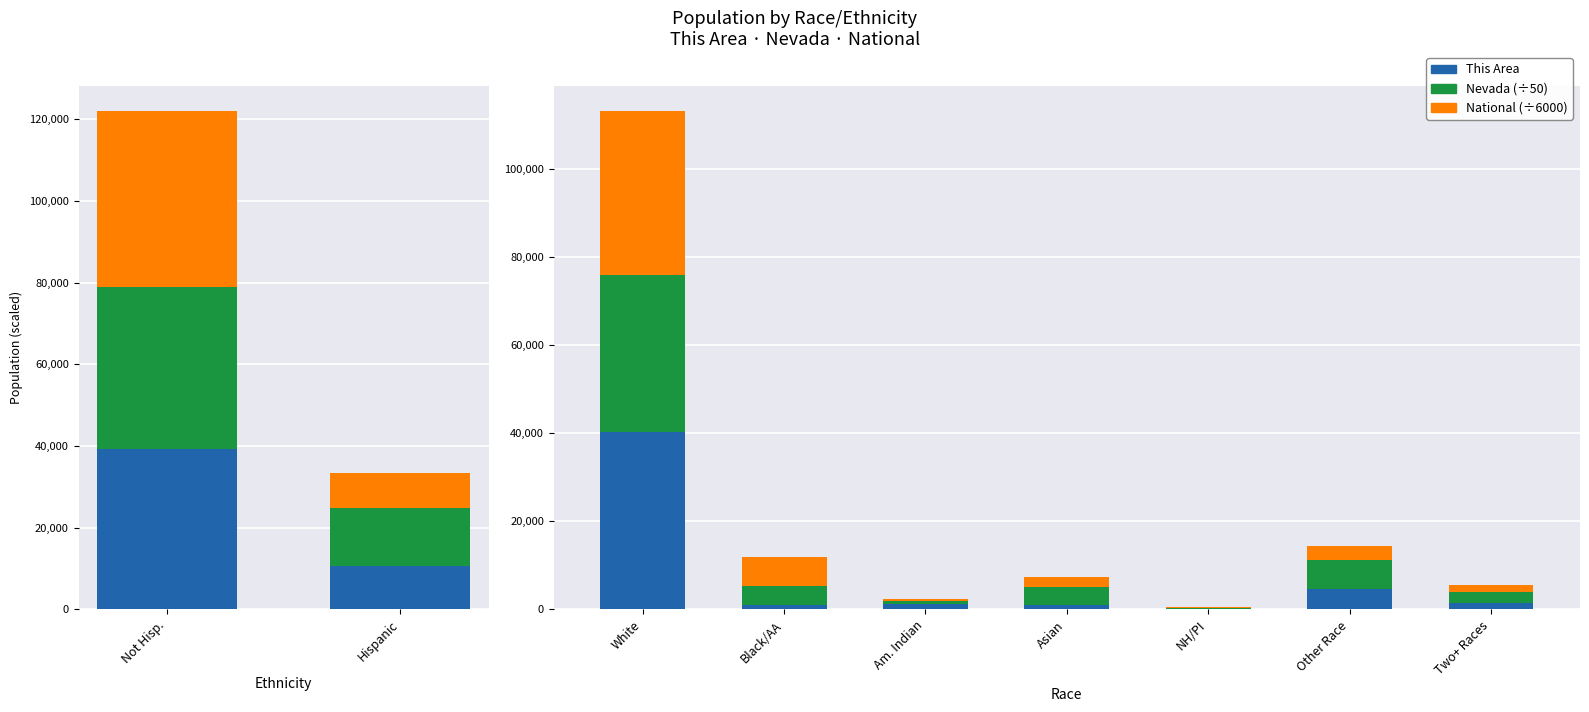

What is the average value of the National (÷6000) series?

7351.1